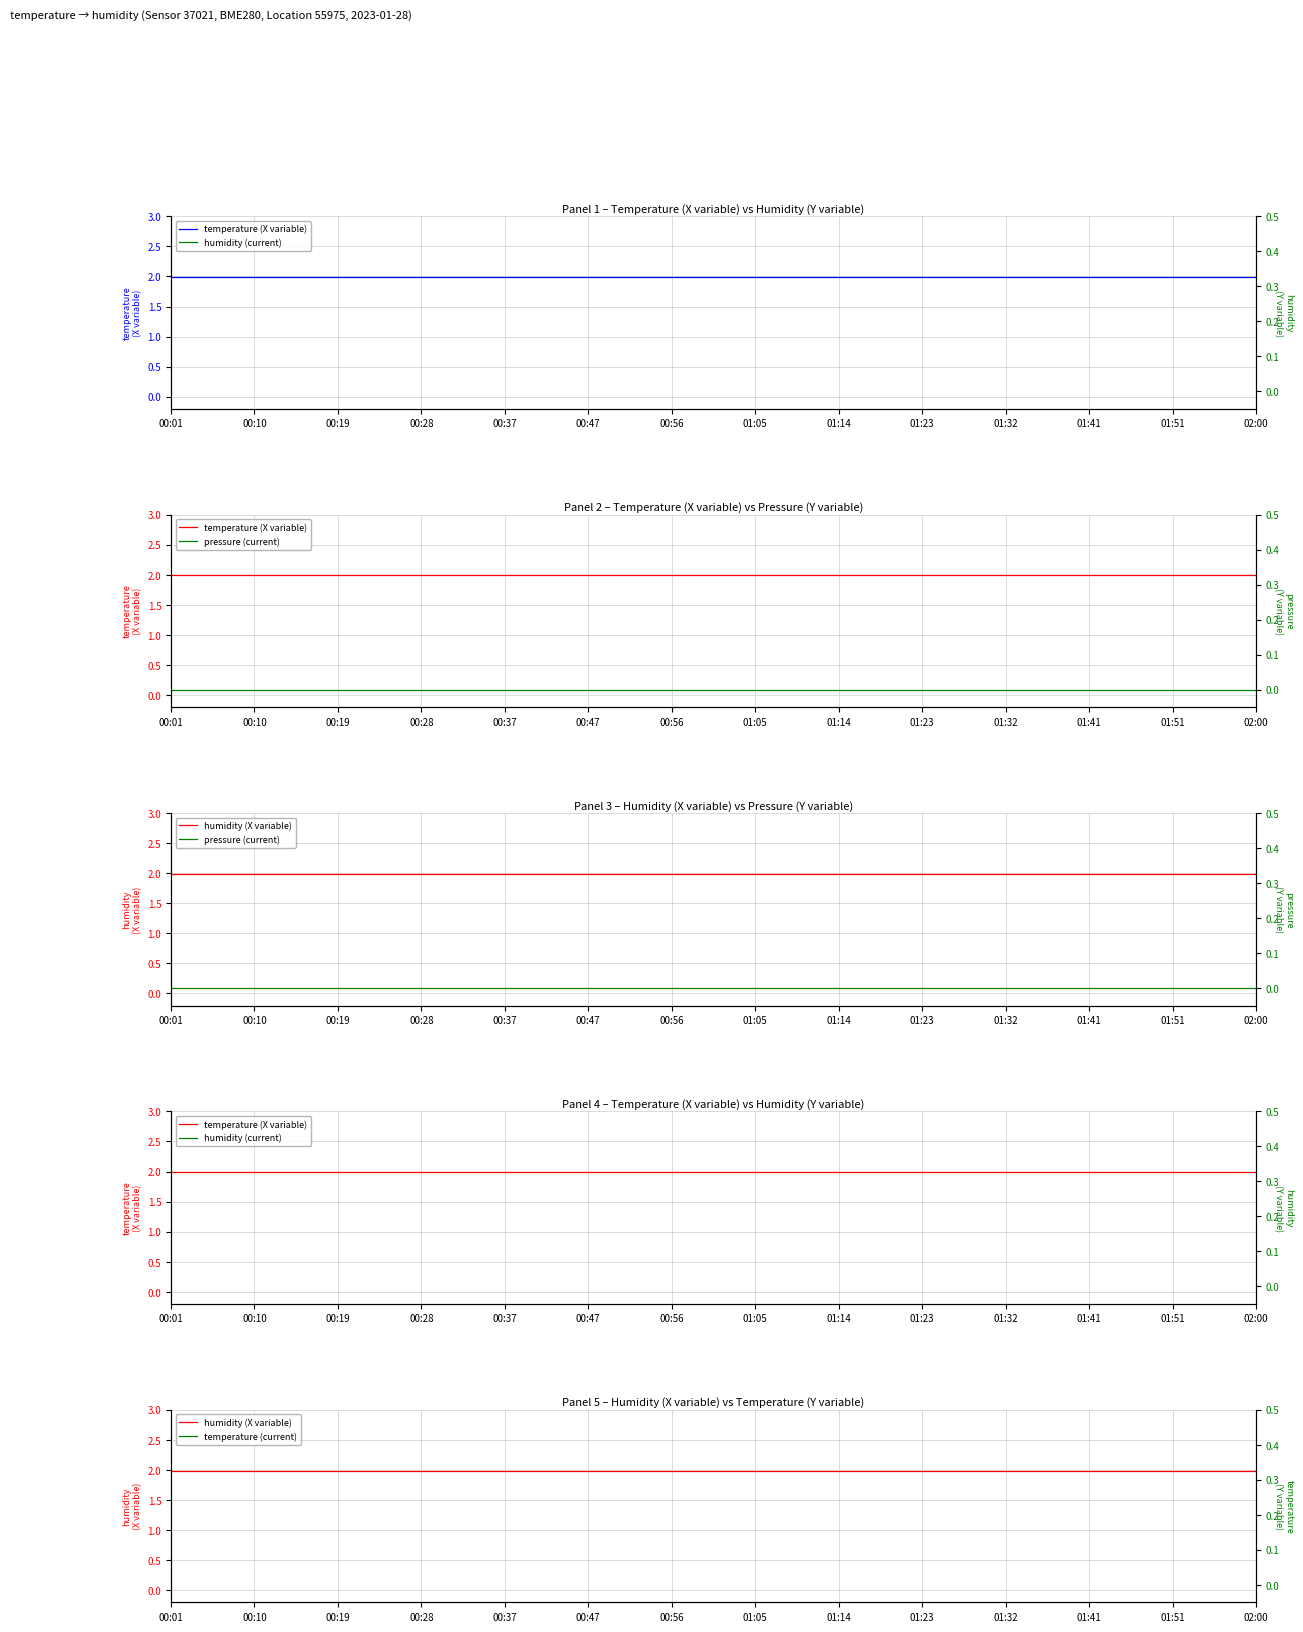

What is the lowest value of the temperature (current) series?

2.0